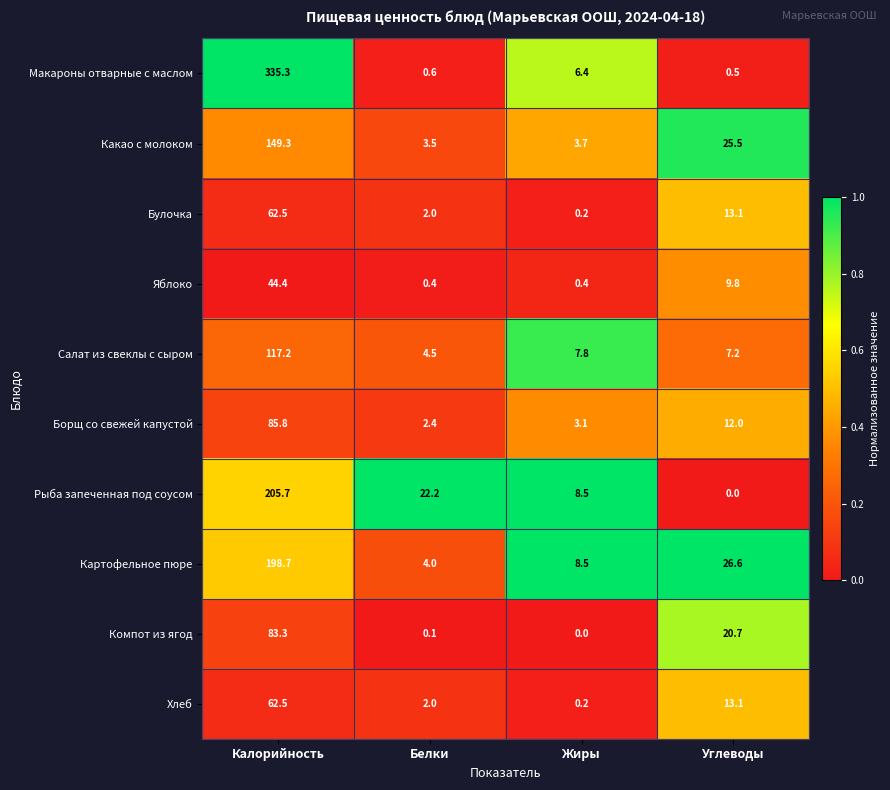

What is the greatest value displayed?

335.3